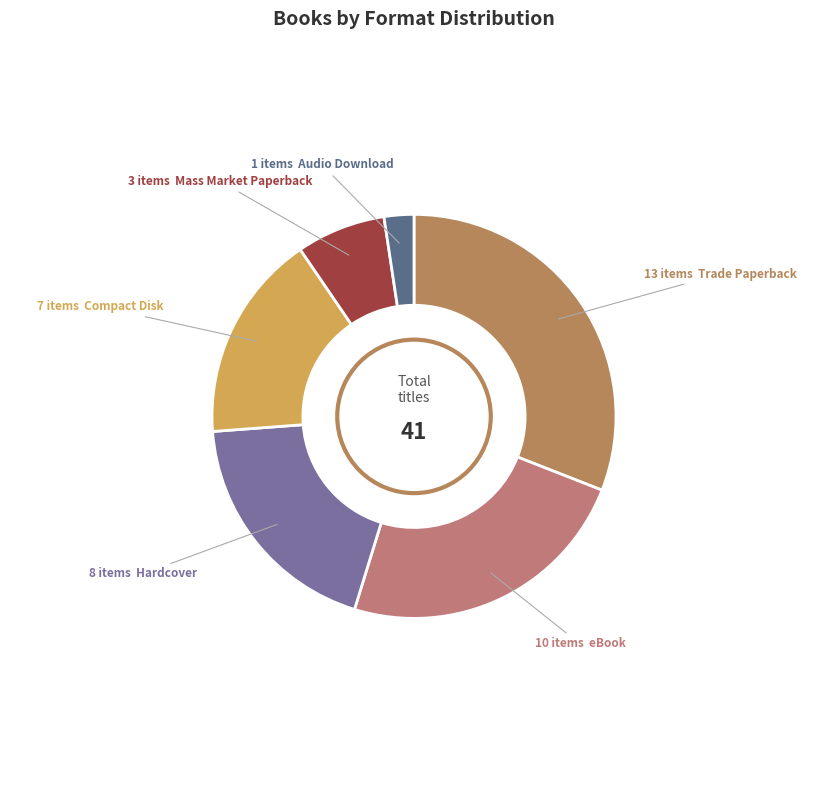

How many slices are in this pie chart?

6